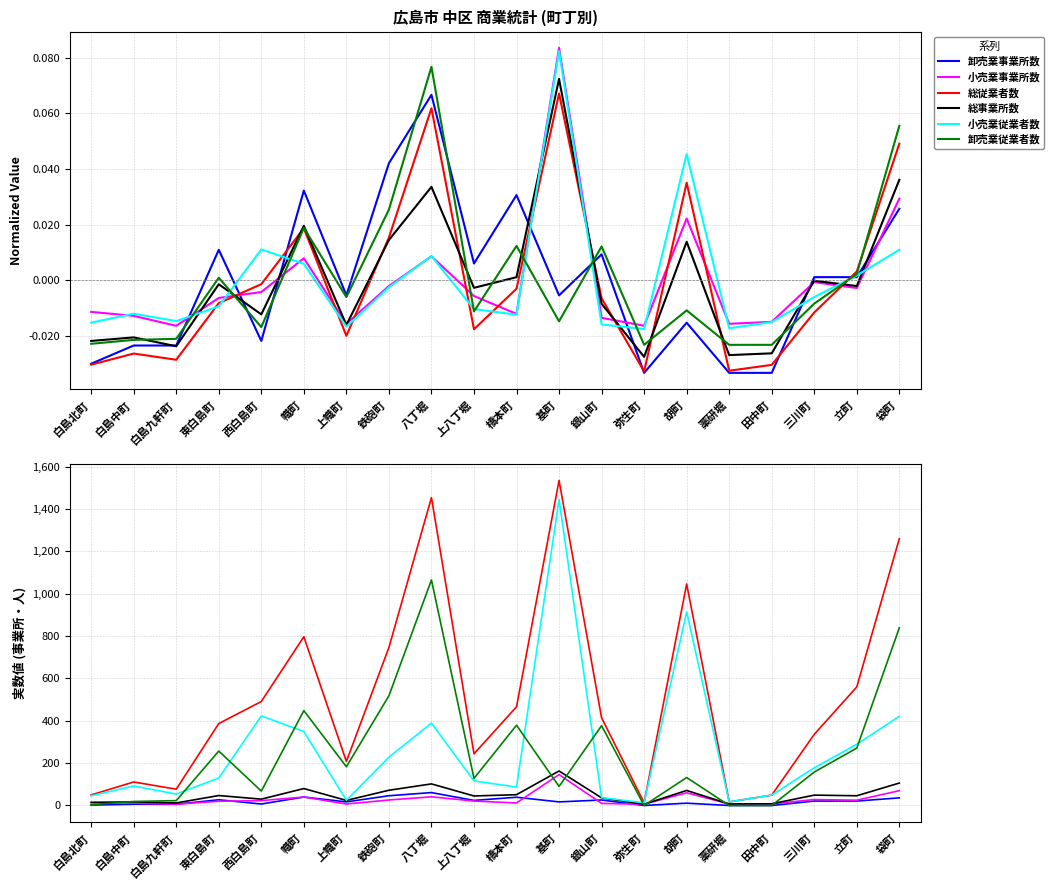

Reading left to right, transcribe all the data shown in this chart.

卸売業事業所数: 白島北町=2	白島中町=6	白島九軒町=6	東白島町=27	西白島町=7	幟町=40	上幟町=17	鉄砲町=46	八丁堀=61	上八丁堀=24	橋本町=39	基町=17	銀山町=26	弥生町=0	胡町=11	薬研堀=0	田中町=0	三川町=21	立町=21	袋町=36
小売業事業所数: 白島北町=13	白島中町=11	白島九軒町=6	東白島町=20	西白島町=23	幟町=40	上幟町=7	鉄砲町=26	八丁堀=41	上八丁堀=21	橋本町=12	基町=146	銀山町=10	弥生町=6	胡町=60	薬研堀=7	田中町=8	三川町=28	立町=25	袋町=70
総従業者数: 白島北町=50	白島中町=111	白島九軒町=77	東白島町=387	西白島町=491	幟町=797	上幟町=208	鉄砲町=746	八丁堀=1454	上八丁堀=244	橋本町=466	基町=1535	銀山町=414	弥生町=13	胡町=1046	薬研堀=17	田中町=49	三川町=336	立町=560	袋町=1260
総事業所数: 白島北町=15	白島中町=17	白島九軒町=12	東白島町=47	西白島町=30	幟町=80	上幟町=24	鉄砲町=72	八丁堀=102	上八丁堀=45	橋本町=51	基町=163	銀山町=36	弥生町=6	胡町=71	薬研堀=7	田中町=8	三川町=49	立町=46	袋町=106
小売業従業者数: 白島北町=46	白島中町=92	白島九軒町=54	東白島町=130	西白島町=423	幟町=349	上幟町=25	鉄砲町=228	八丁堀=389	上八丁堀=116	橋本町=87	基町=1445	銀山町=37	弥生町=13	胡町=914	薬研堀=17	田中町=49	三川町=178	立町=289	袋町=421
卸売業従業者数: 白島北町=4	白島中町=19	白島九軒町=23	東白島町=257	西白島町=68	幟町=448	上幟町=183	鉄砲町=518	八丁堀=1065	上八丁堀=128	橋本町=379	基町=90	銀山町=377	弥生町=0	胡町=132	薬研堀=0	田中町=0	三川町=158	立町=271	袋町=839